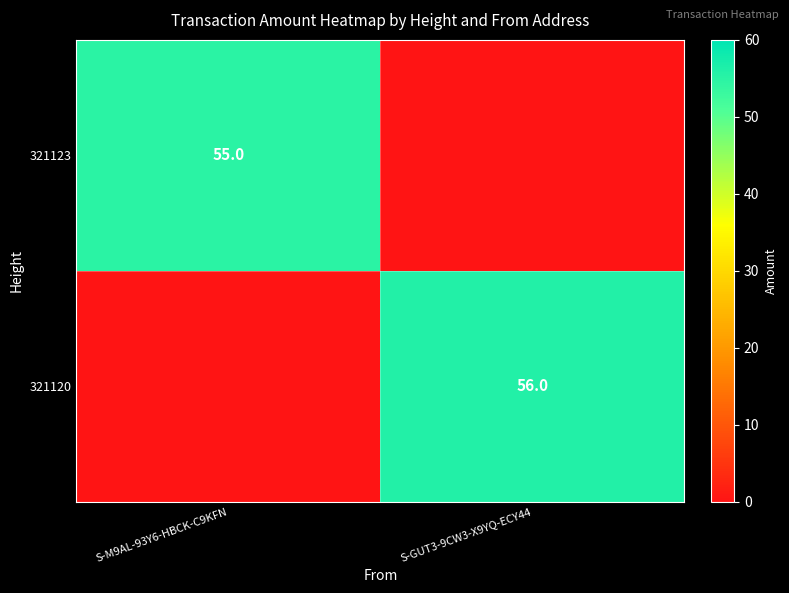

Which has a higher value, S-GUT3-9CW3-X9YQ-ECY44 or S-M9AL-93Y6-HBCK-C9KFN?

S-M9AL-93Y6-HBCK-C9KFN